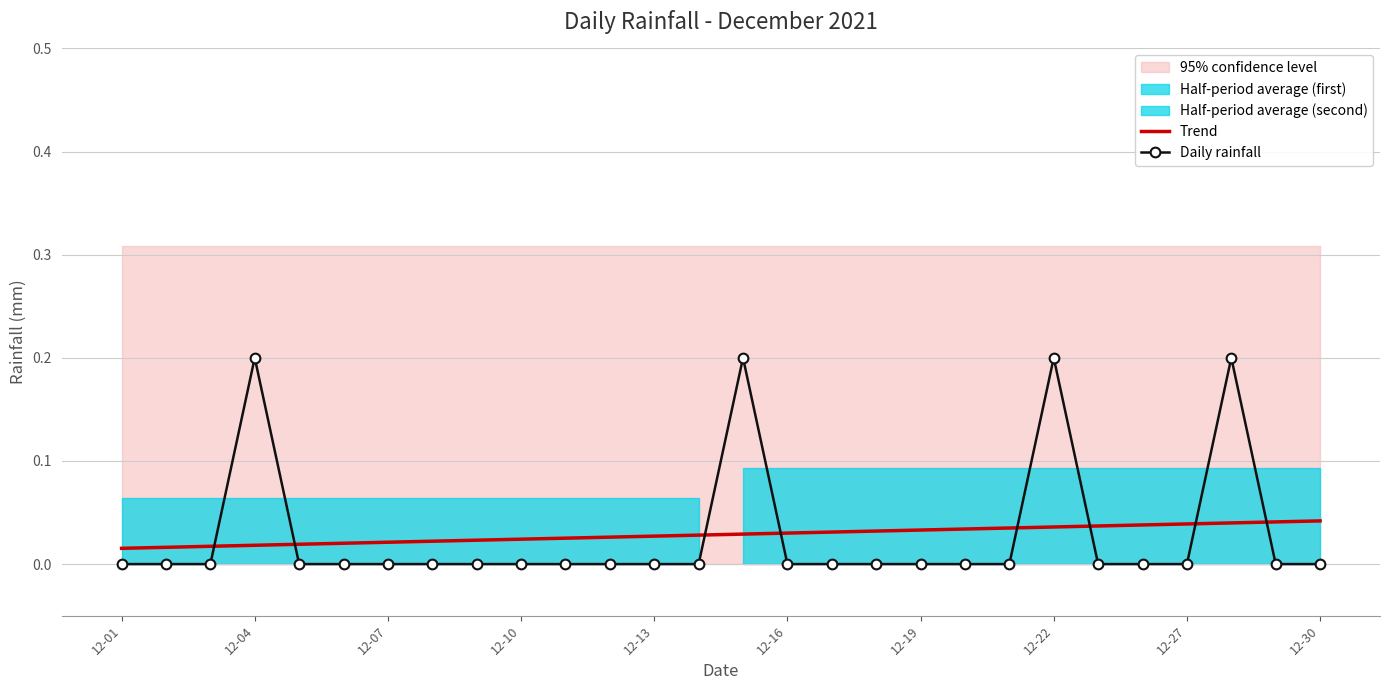

At which label does Trend reach its minimum?

12-01